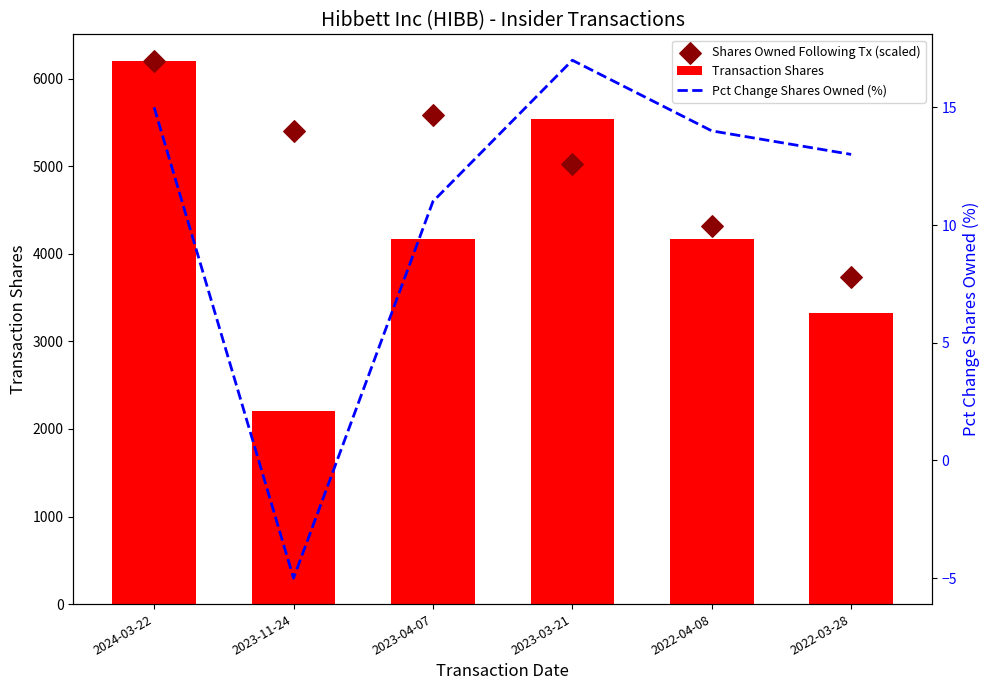

What are all the series names shown in the legend?

Transaction Shares, Shares Owned Following Tx (scaled), Pct Change Shares Owned (%)